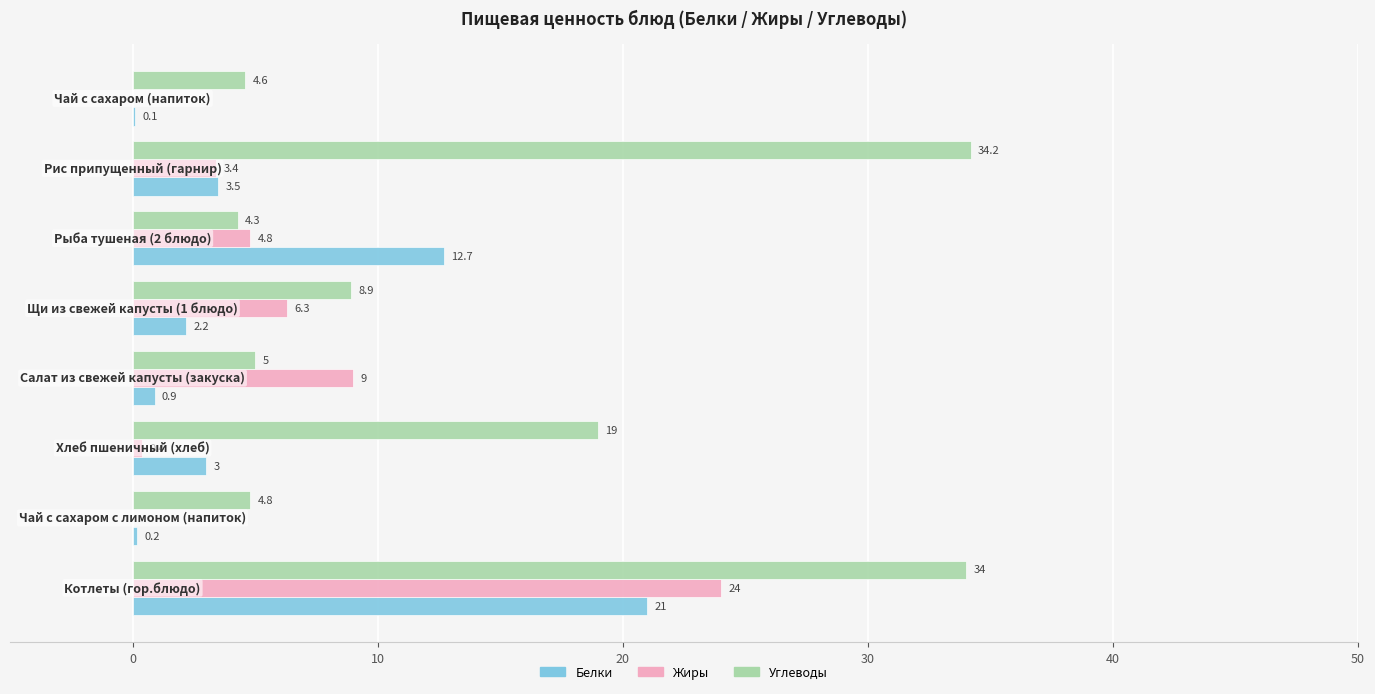

What is the greatest value displayed?

34.2